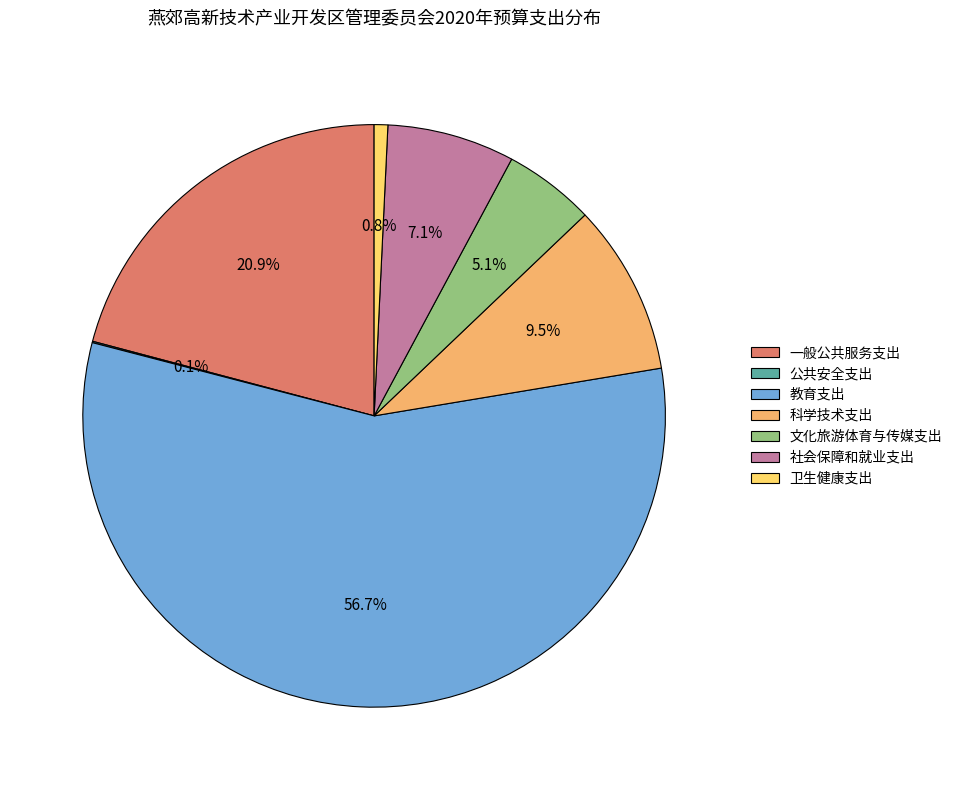

Which category accounts for the majority?

教育支出